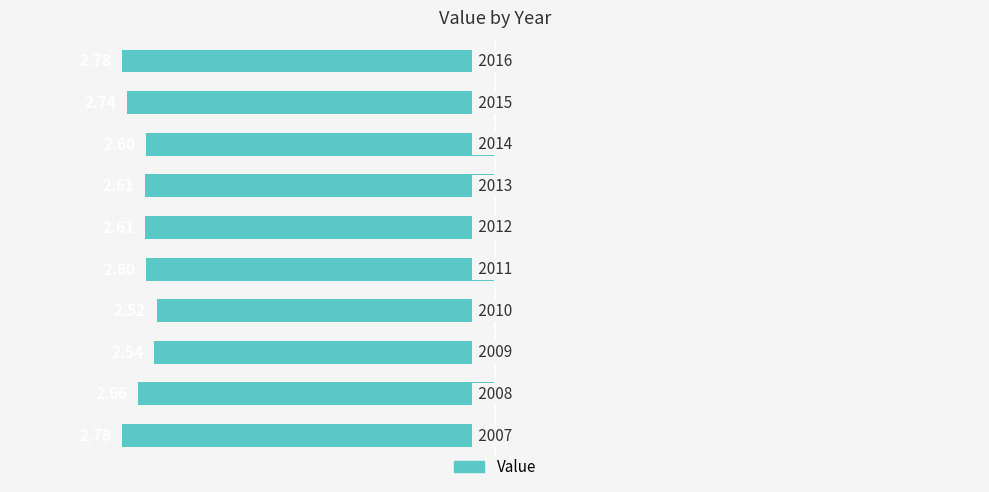

How many bars are there in total?

10